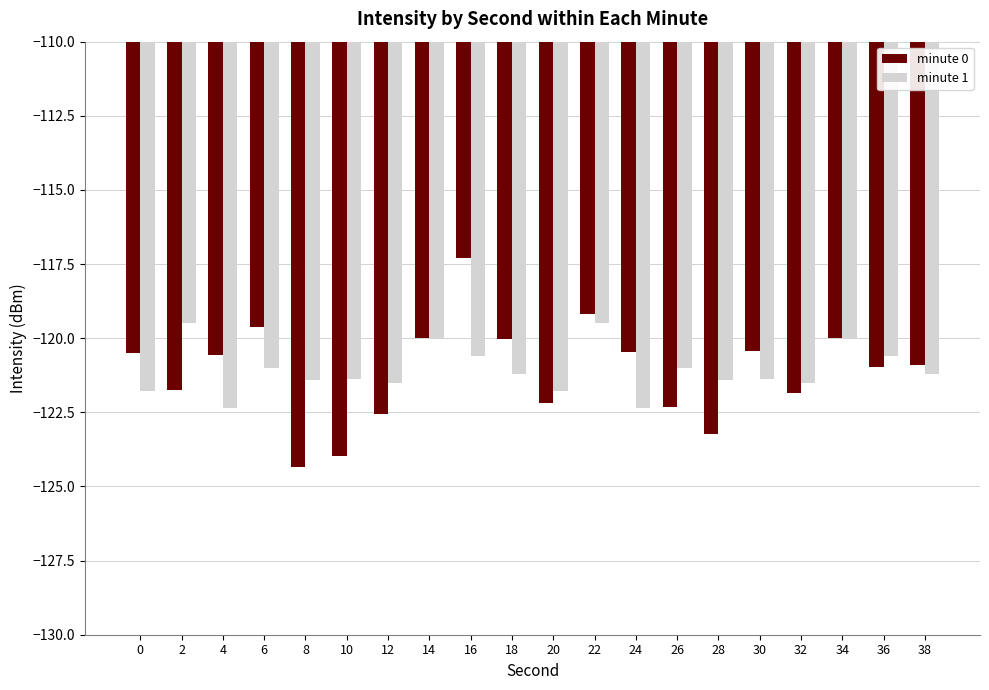

At 2, list the series in order from smallest to largest.

minute 0, minute 1